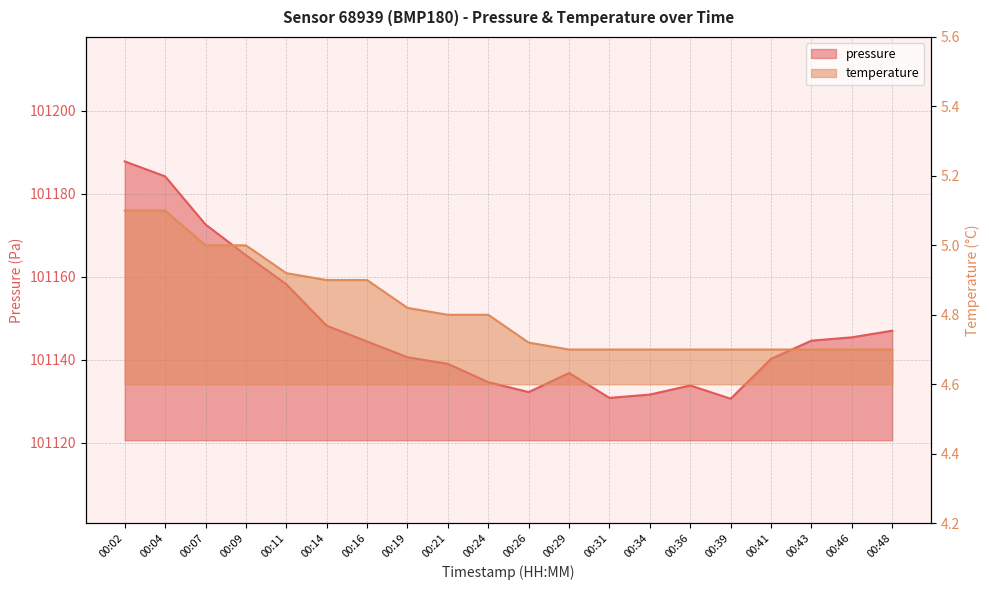

At which category is the sum across all series the highest?

00:02